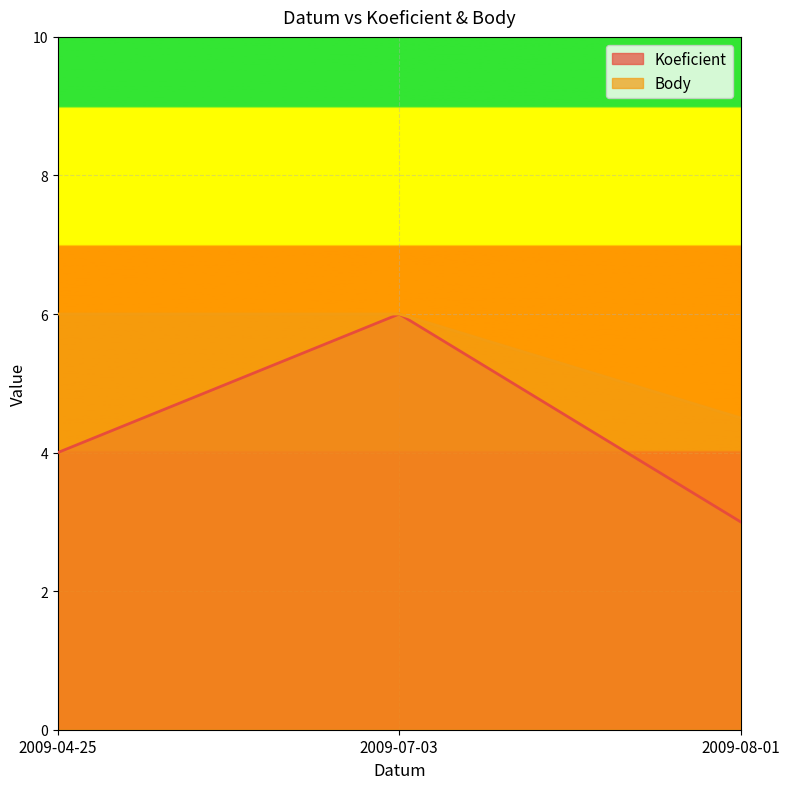

At which label does Body reach its peak?

2009-04-25